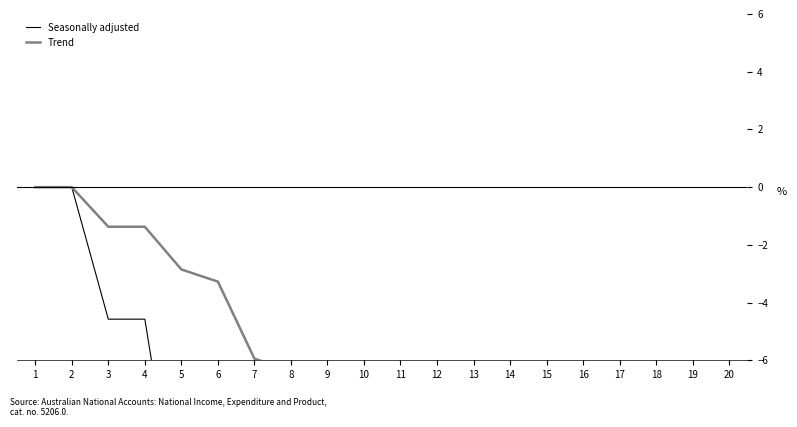

What is the spread (max minus min) of values at 17?

36.4